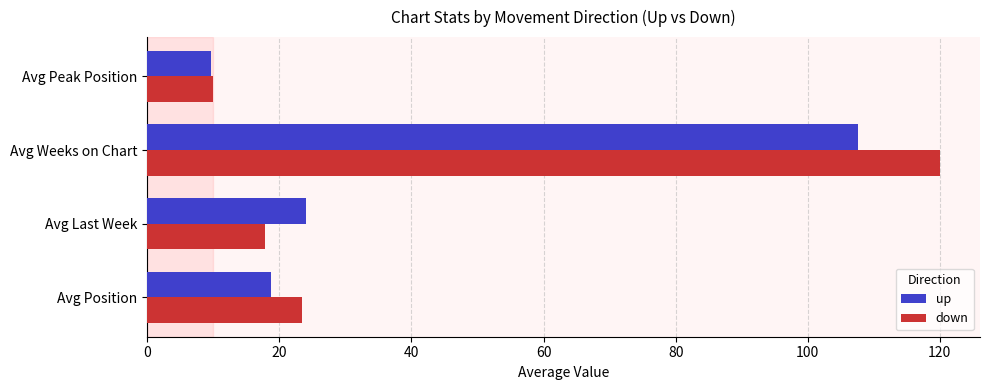

At which category is the sum across all series the highest?

Avg Weeks on Chart